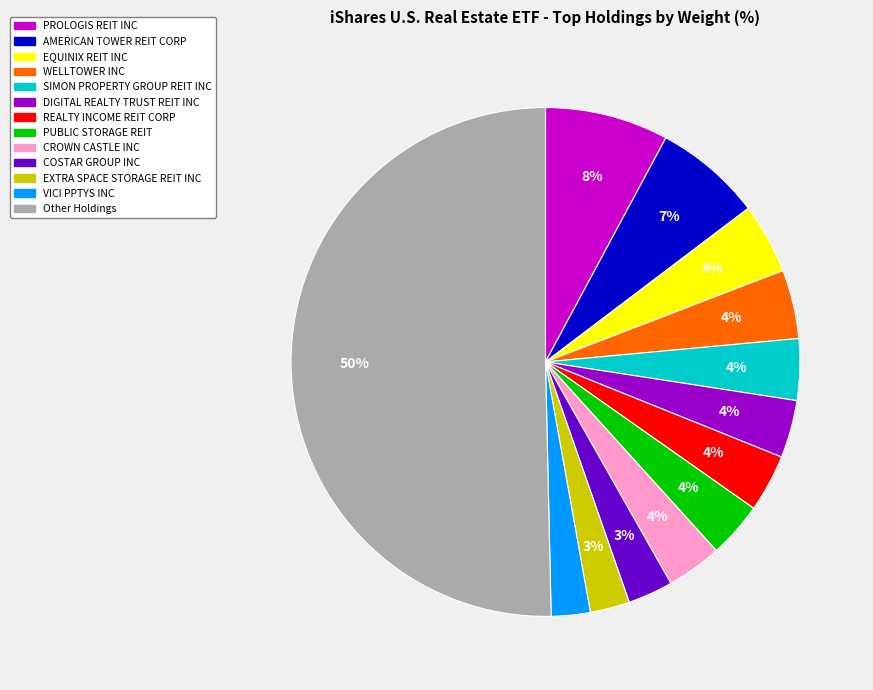

To the nearest percent, what is the average slice percentage?

8%